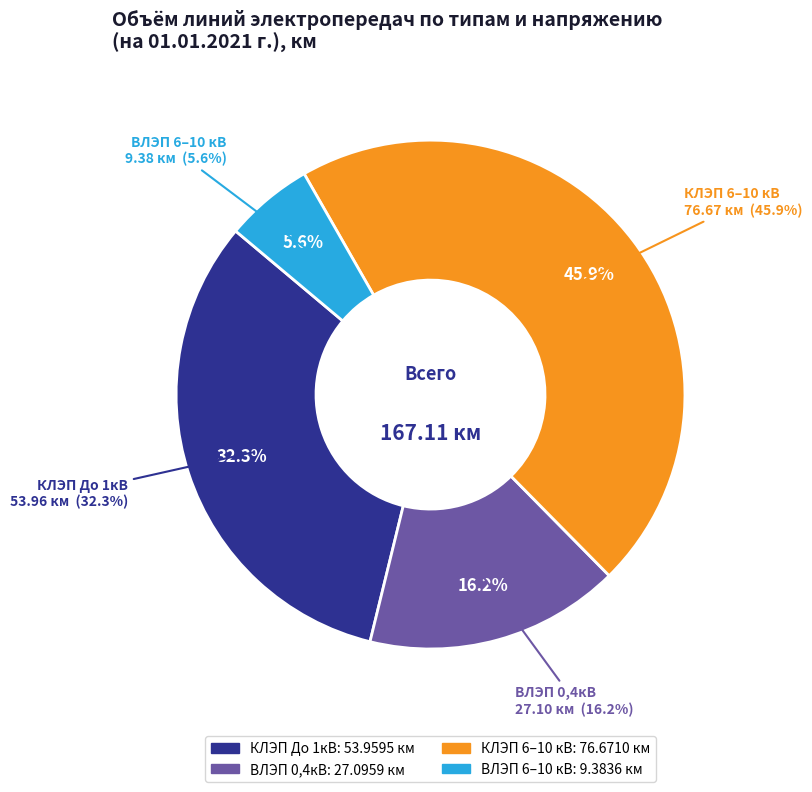

What is the change in value from ВЛЭП 0,4кВ to КЛЭП 6–10 кВ?

+49.6